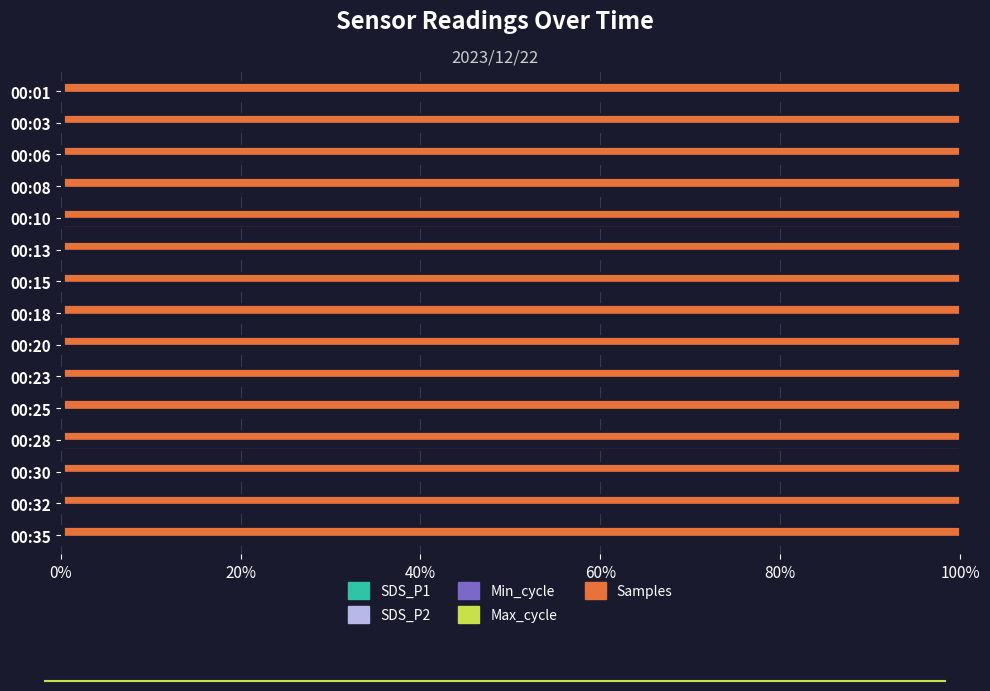

How many data points does each series have?

15